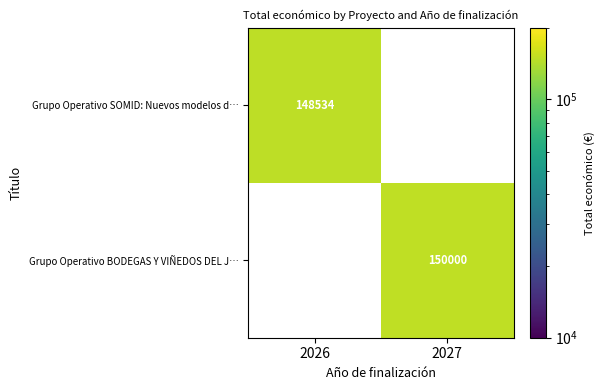

Which has a higher value, 2026 or 2027?

2027